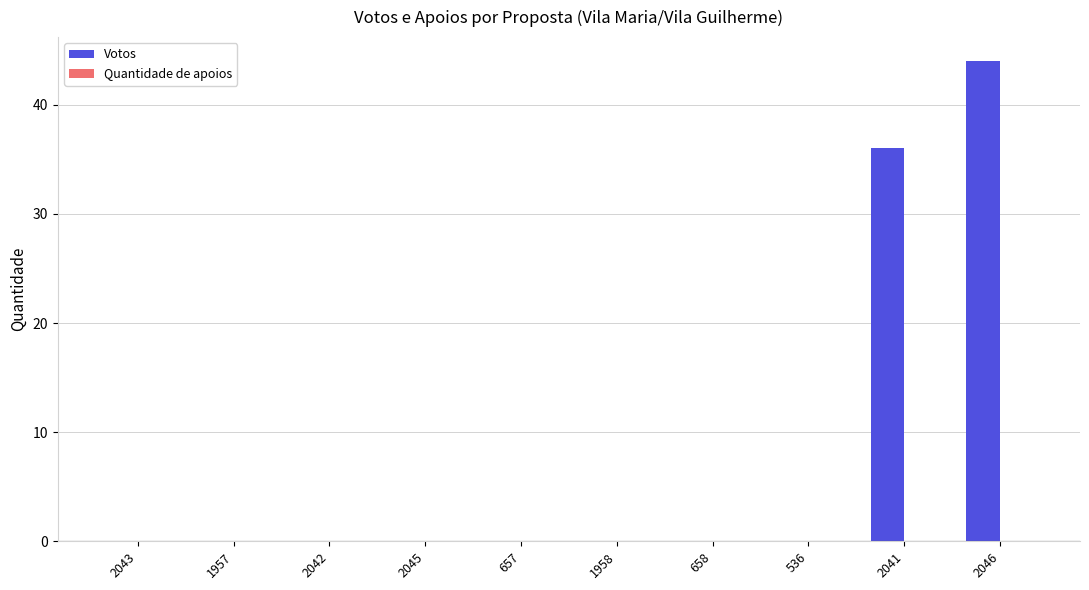

Which category has the highest value across all series?

2046